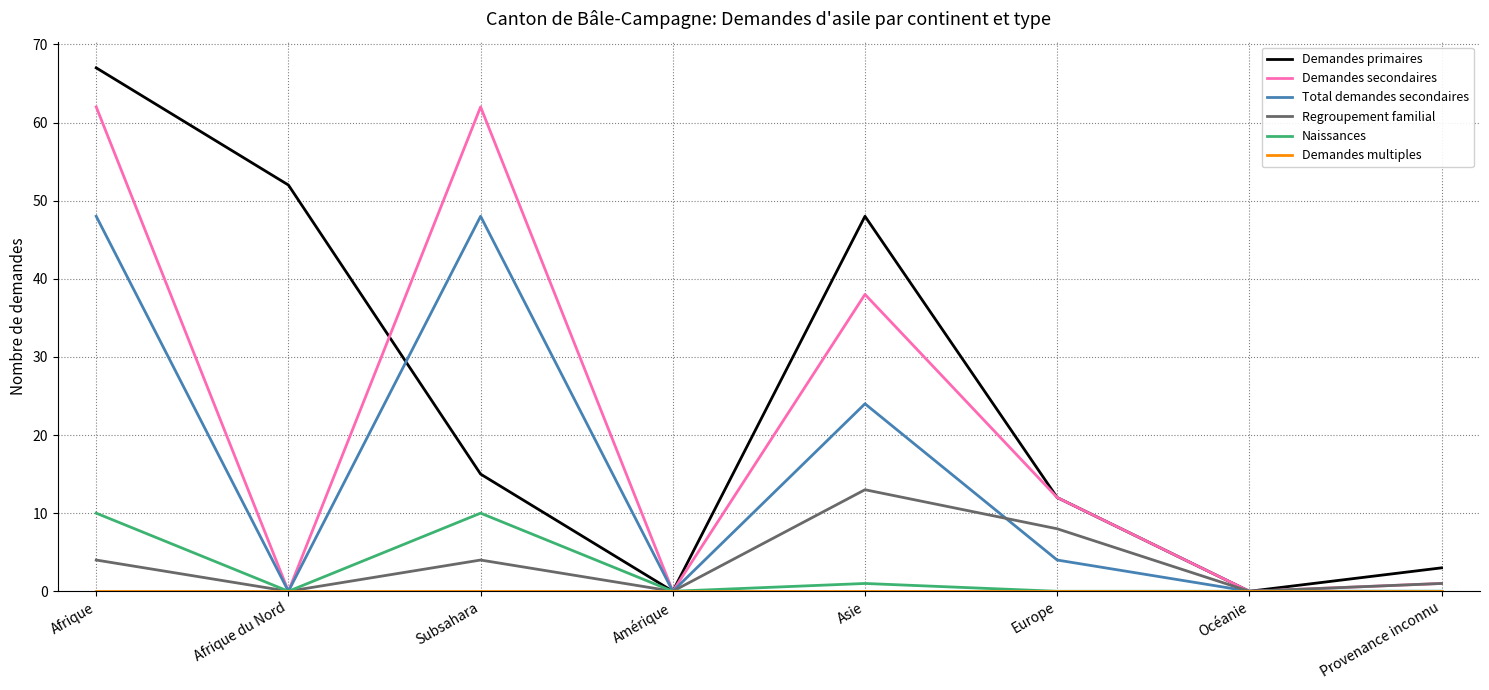

How many Naissances values are between 0 and 10?

8